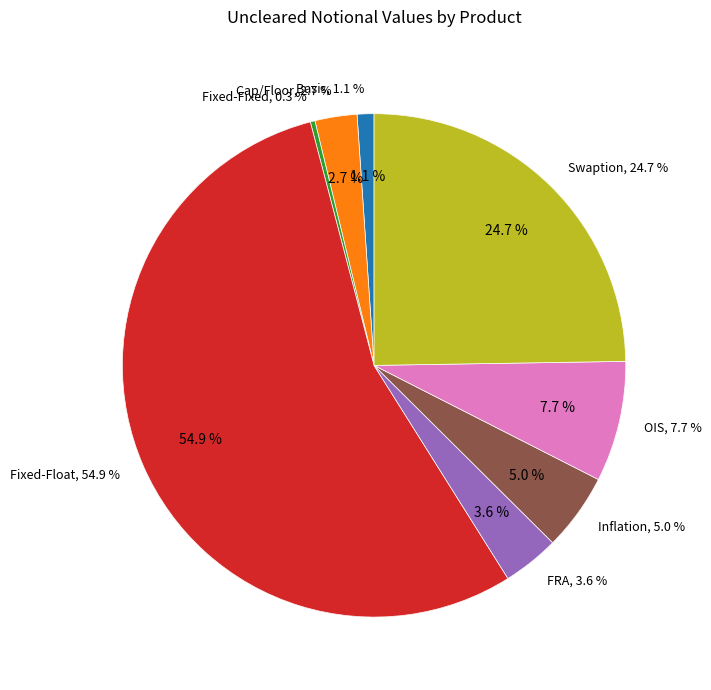

To the nearest percent, what is the average slice percentage?

12%